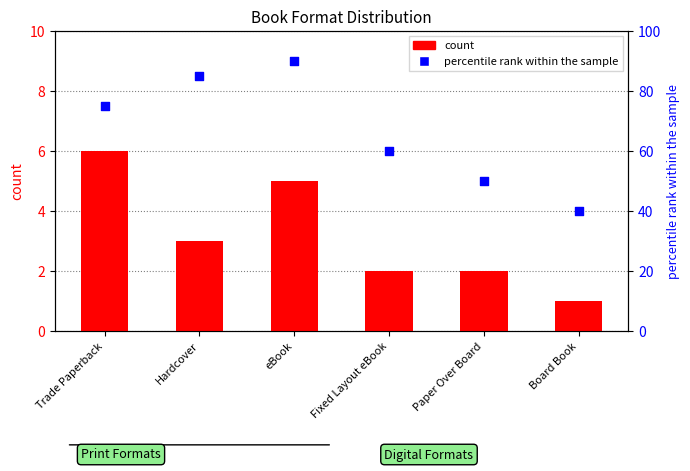

Which series has the largest total across all categories?

percentile rank within the sample